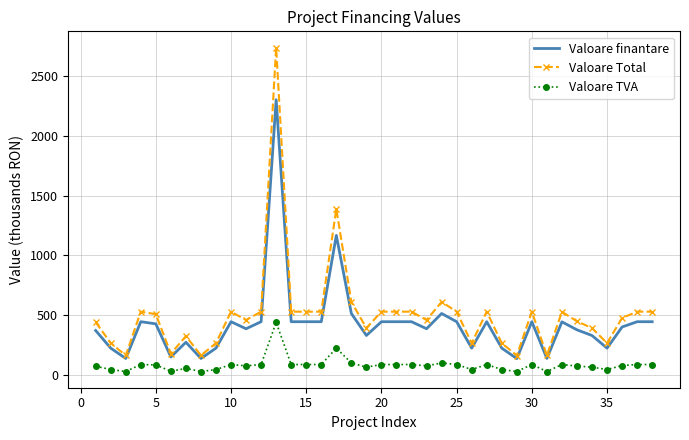

Rank the series by their maximum value, from lowest to highest.

Valoare TVA, Valoare finantare, Valoare Total